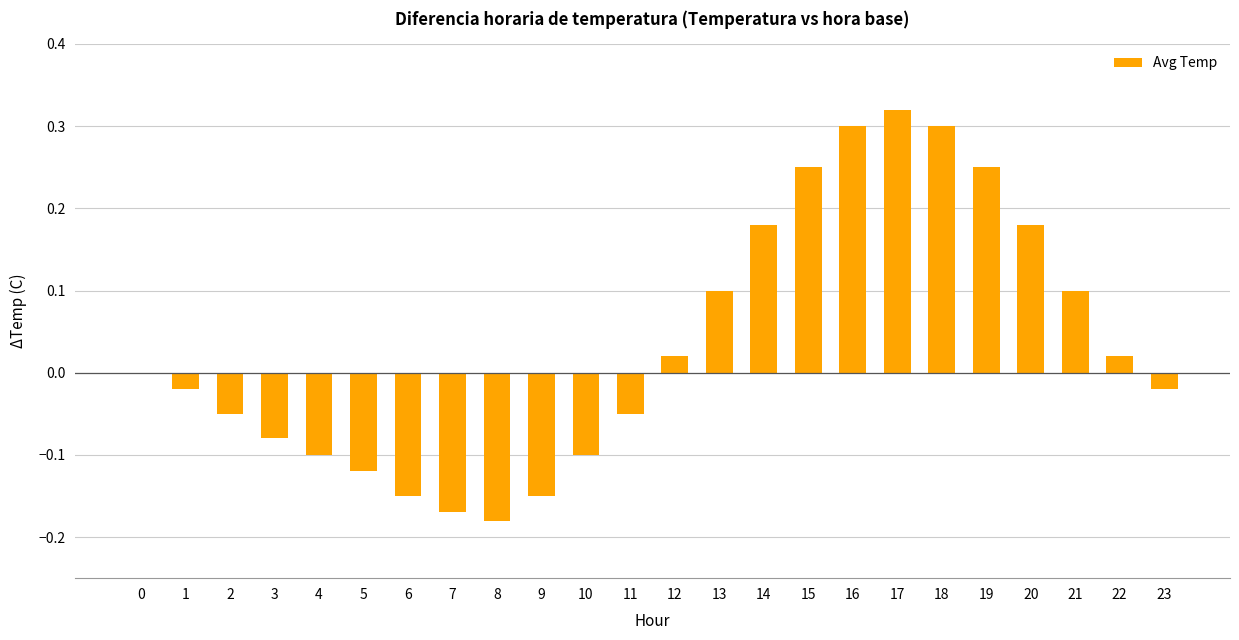

At which category does the chart reach its peak across all series?

17